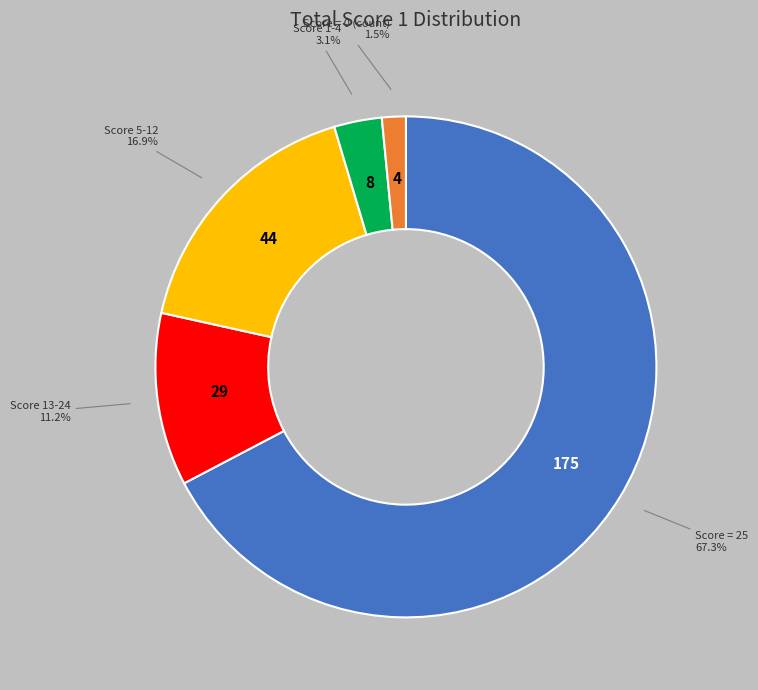

Is there any slice that represents more than half of the pie?

Yes